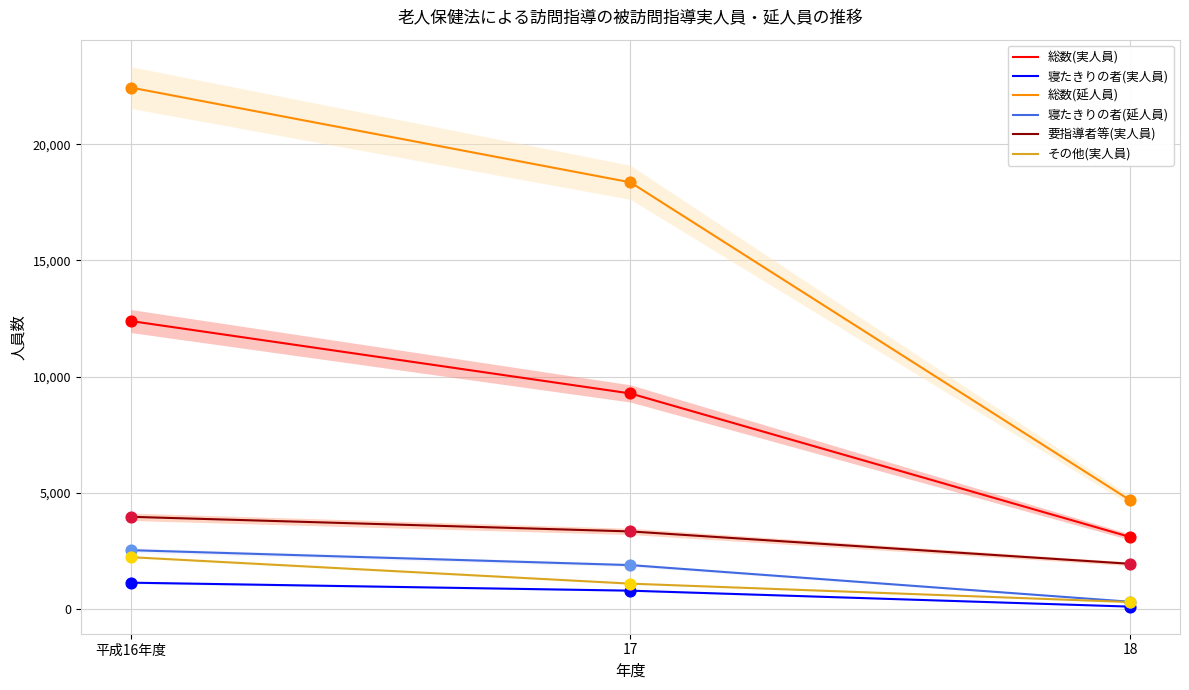

Which series reaches the minimum Y coordinate?

寝たきりの者(実人員)